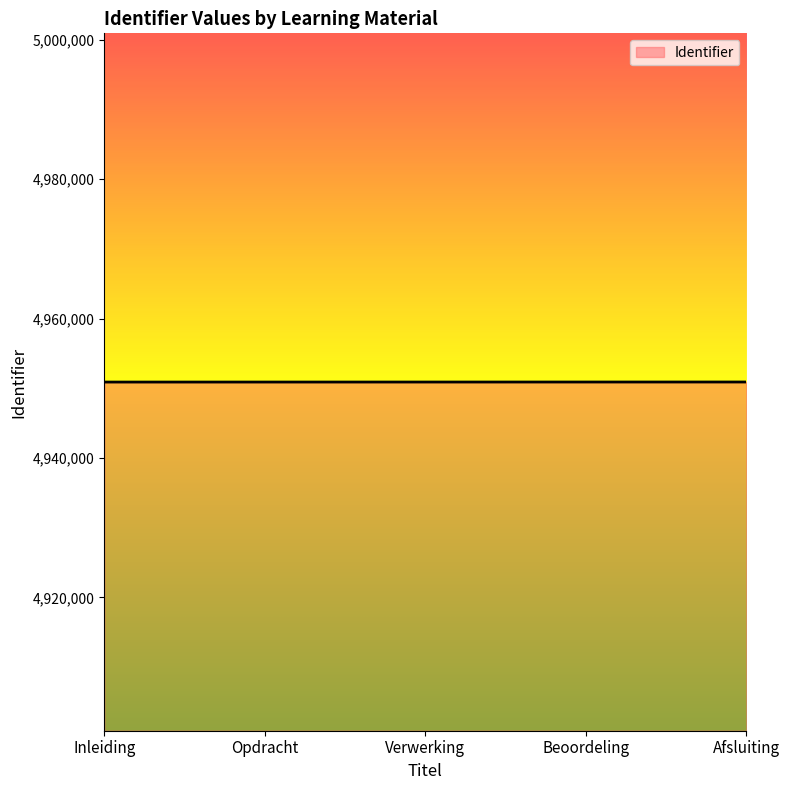

Approximately how many times larger is the value at Opdracht compared to Beoordeling?

1.0